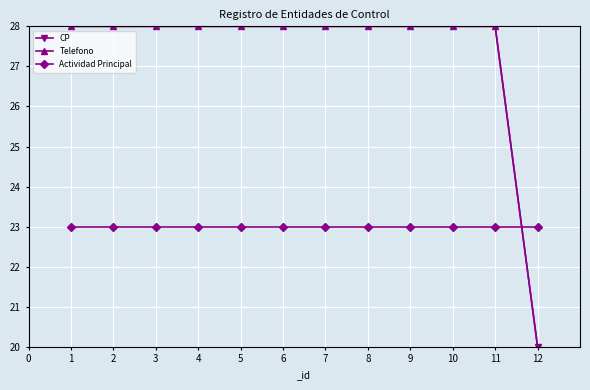

Is this an area chart (filled region under the line)?

No